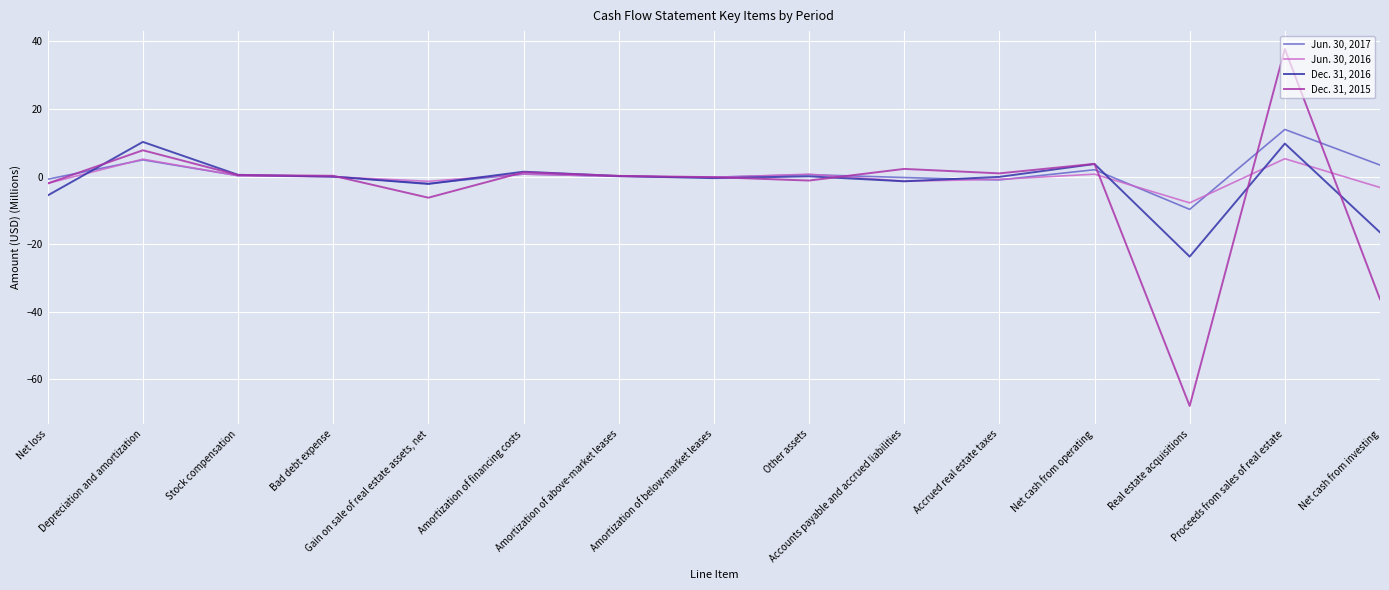

Which series has the widest spread of values?

Dec. 31, 2015